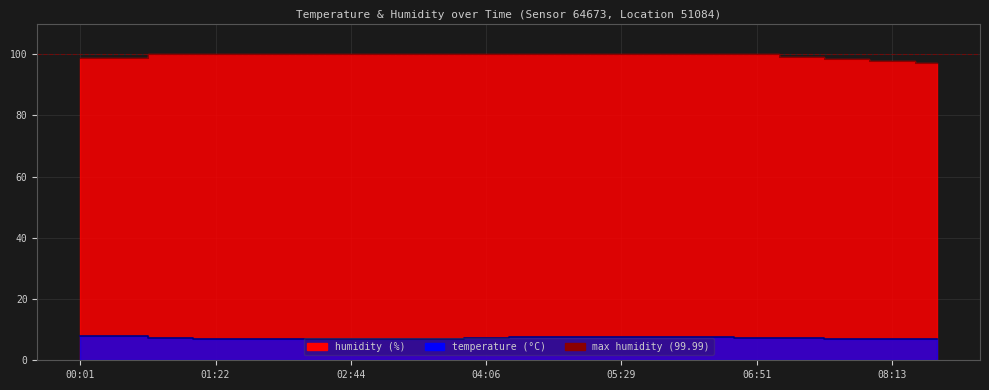

What position from the right is 06:23?

6